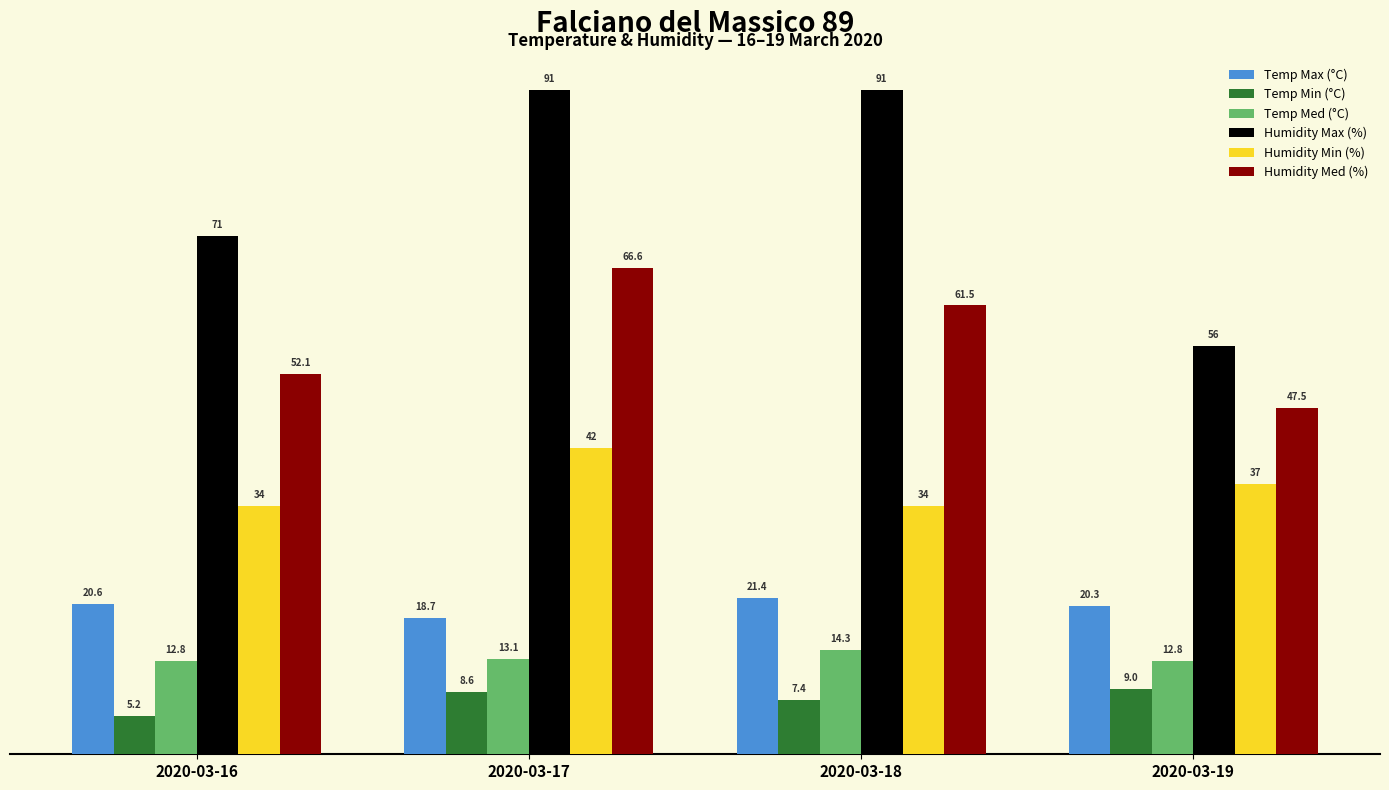

What is the highest value of the Temp Min (°C) series?

9.0